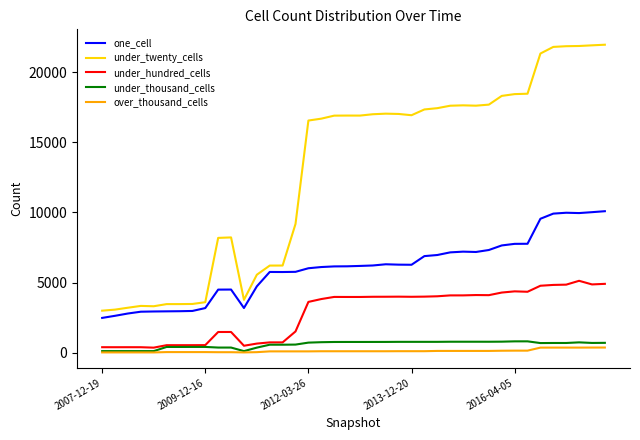

Which series has the widest spread of values?

under_twenty_cells